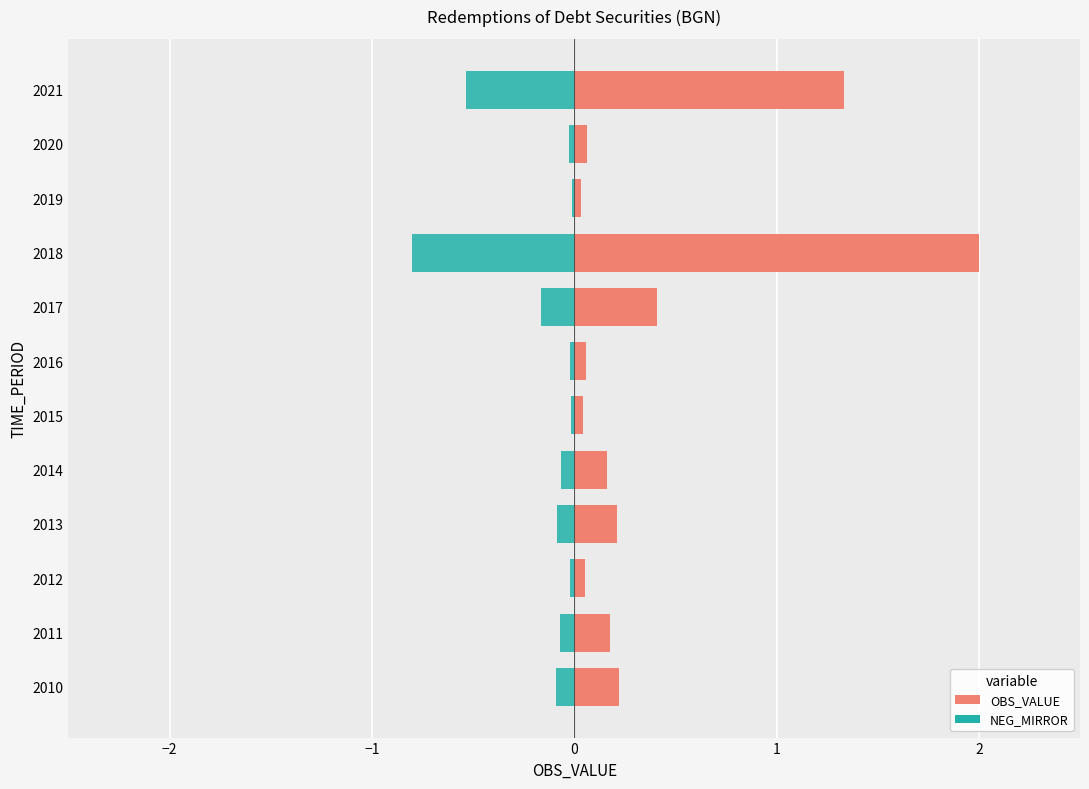

Which series has the largest total across all categories?

OBS_VALUE